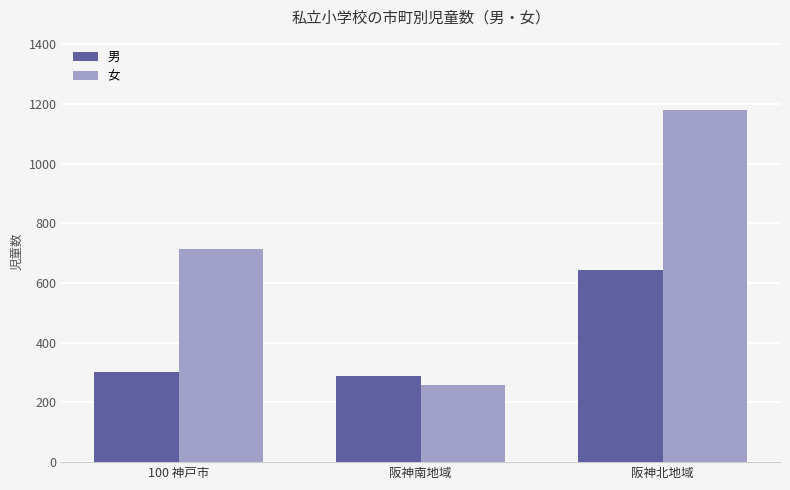

What is the average value of the 女 series?

717